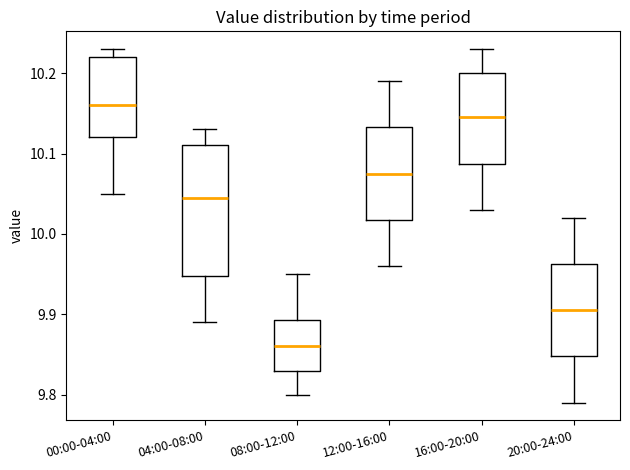

Which box's median line is the highest?

00:00-04:00